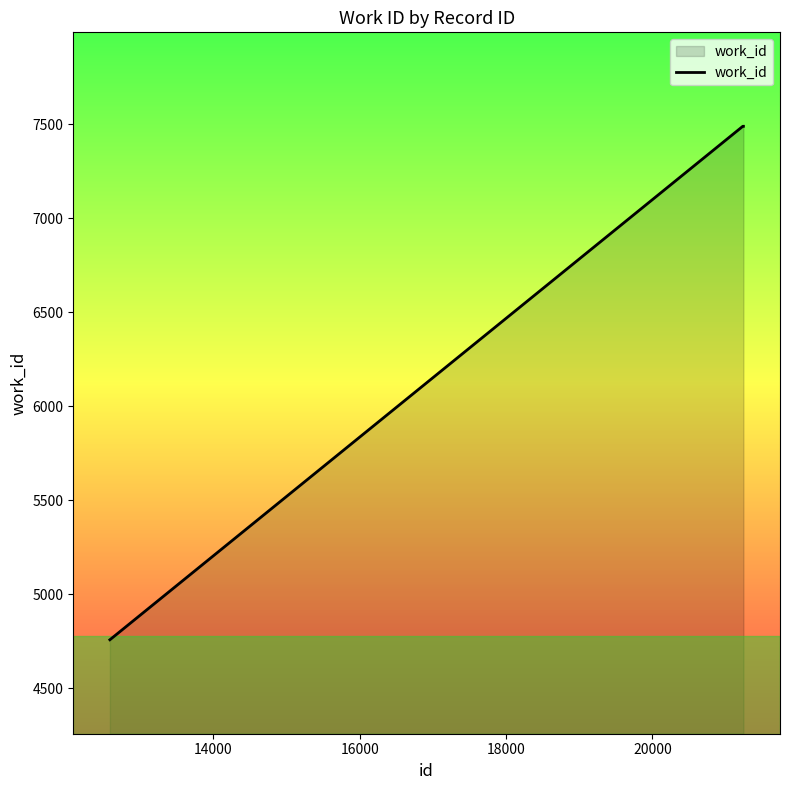

What is the smallest value displayed?

4757